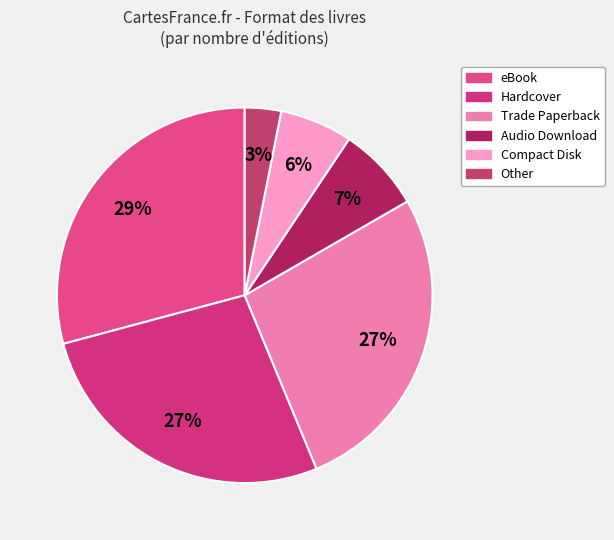

Which category has the smallest portion of the pie?

Other